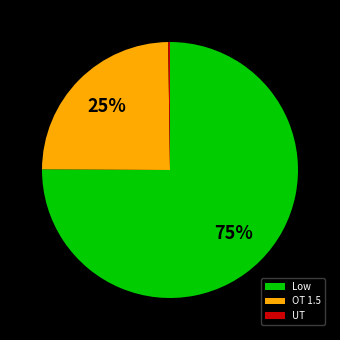

Approximately how many times larger is the value at OT 1.5 compared to Low?

0.3